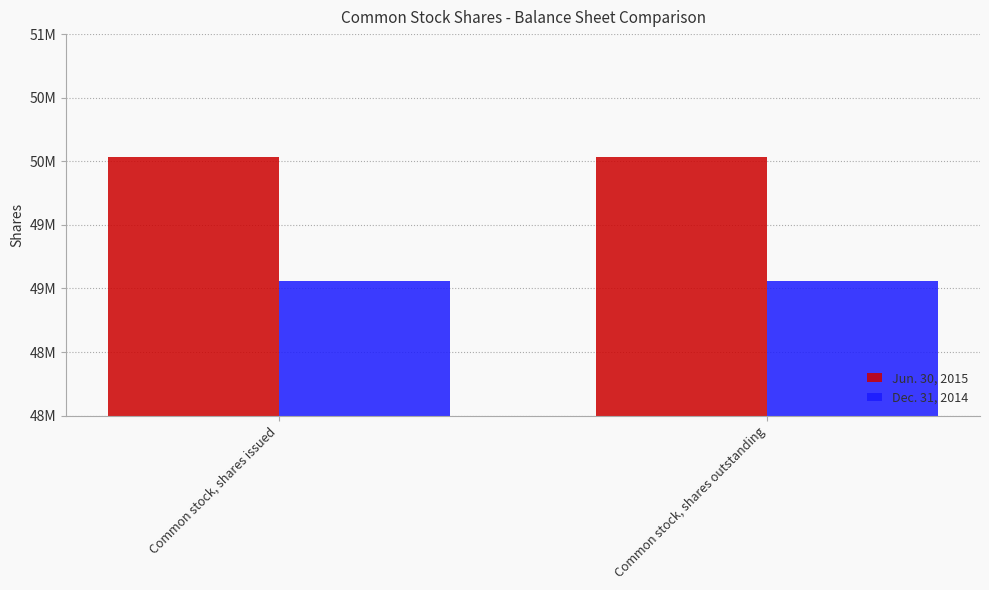

List the labels in order of Jun. 30, 2015 value, smallest first.

Common stock, shares issued, Common stock, shares outstanding